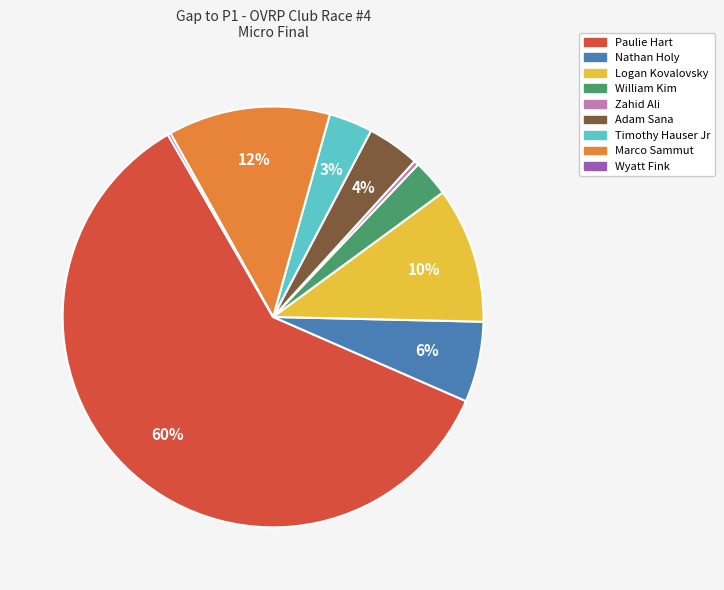

True or false: Logan Kovalovsky accounts for 25% of the total.

False